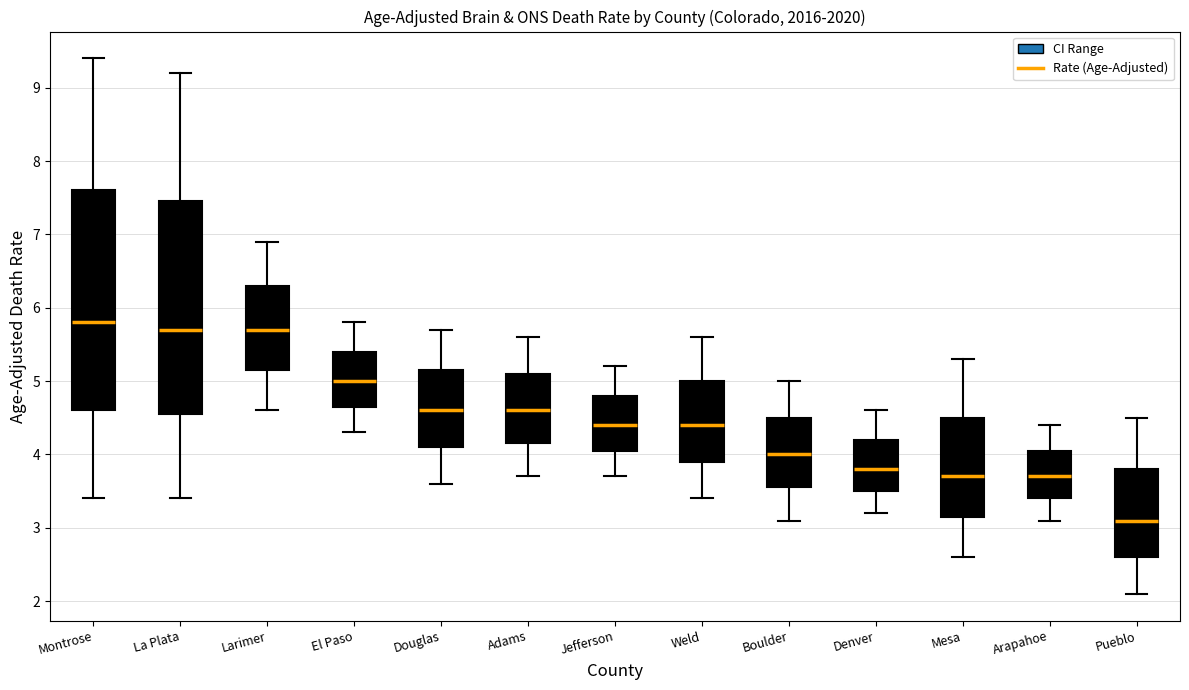

Reading left to right, transcribe this box plot: for each box, give where its median line is, the range the box spans, and where its two whiskers end, as read against the y-axis. The values are not printed on the chart, so give them approximately, as read against the axis.

Montrose: median 5.8, box 4.6 to 7.6, whiskers 3.4 to 9.4
La Plata: median 5.7, box 4.6 to 7.5, whiskers 3.4 to 9.2
Larimer: median 5.7, box 5.2 to 6.3, whiskers 4.6 to 6.9
El Paso: median 5.0, box 4.7 to 5.4, whiskers 4.3 to 5.8
Douglas: median 4.6, box 4.1 to 5.2, whiskers 3.6 to 5.7
Adams: median 4.6, box 4.2 to 5.1, whiskers 3.7 to 5.6
Jefferson: median 4.4, box 4.1 to 4.8, whiskers 3.7 to 5.2
Weld: median 4.4, box 3.9 to 5.0, whiskers 3.4 to 5.6
Boulder: median 4.0, box 3.6 to 4.5, whiskers 3.1 to 5.0
Denver: median 3.8, box 3.5 to 4.2, whiskers 3.2 to 4.6
Mesa: median 3.7, box 3.2 to 4.5, whiskers 2.6 to 5.3
Arapahoe: median 3.7, box 3.4 to 4.1, whiskers 3.1 to 4.4
Pueblo: median 3.1, box 2.6 to 3.8, whiskers 2.1 to 4.5